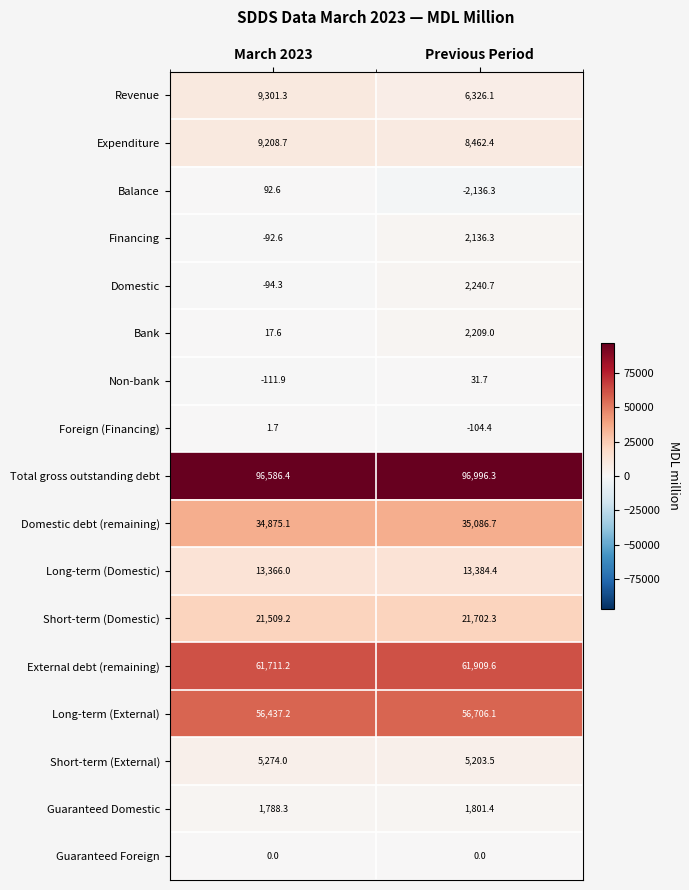

What value does the External debt (remaining) series have at Previous Period?

61909.6